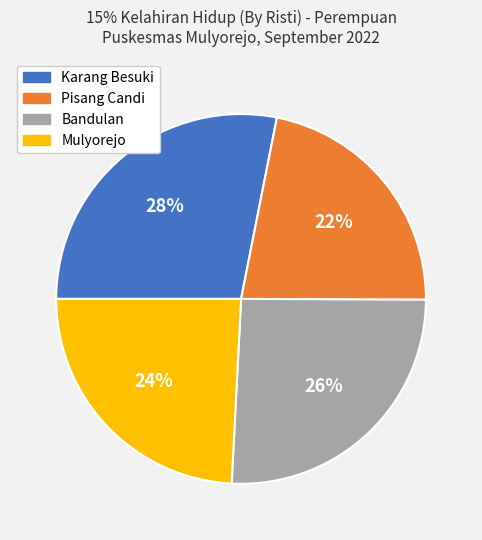

Between Pisang Candi and Mulyorejo, which is larger?

Mulyorejo